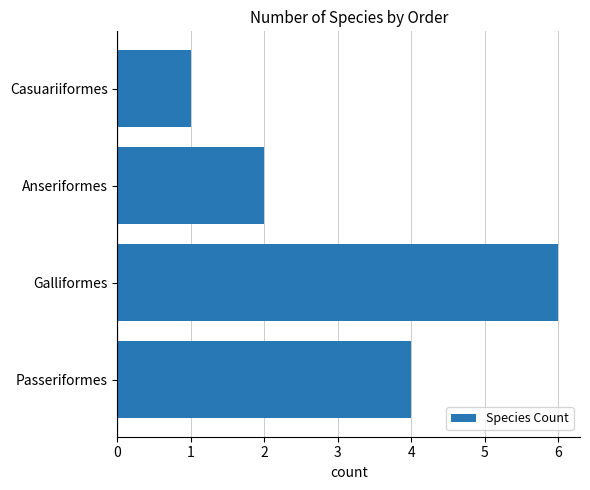

What is the average value?

3